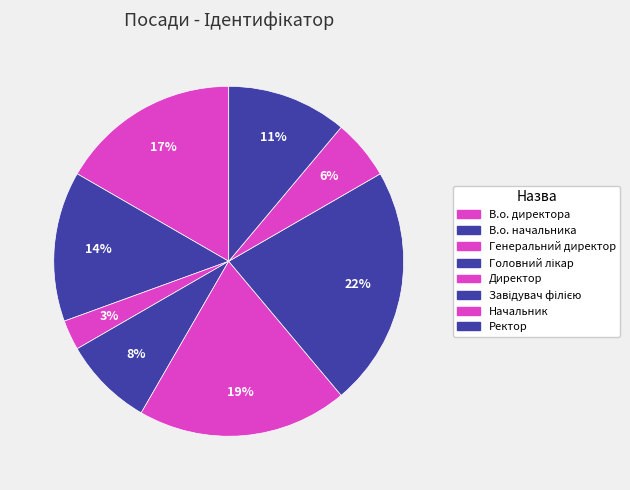

Does any single category account for the majority?

No